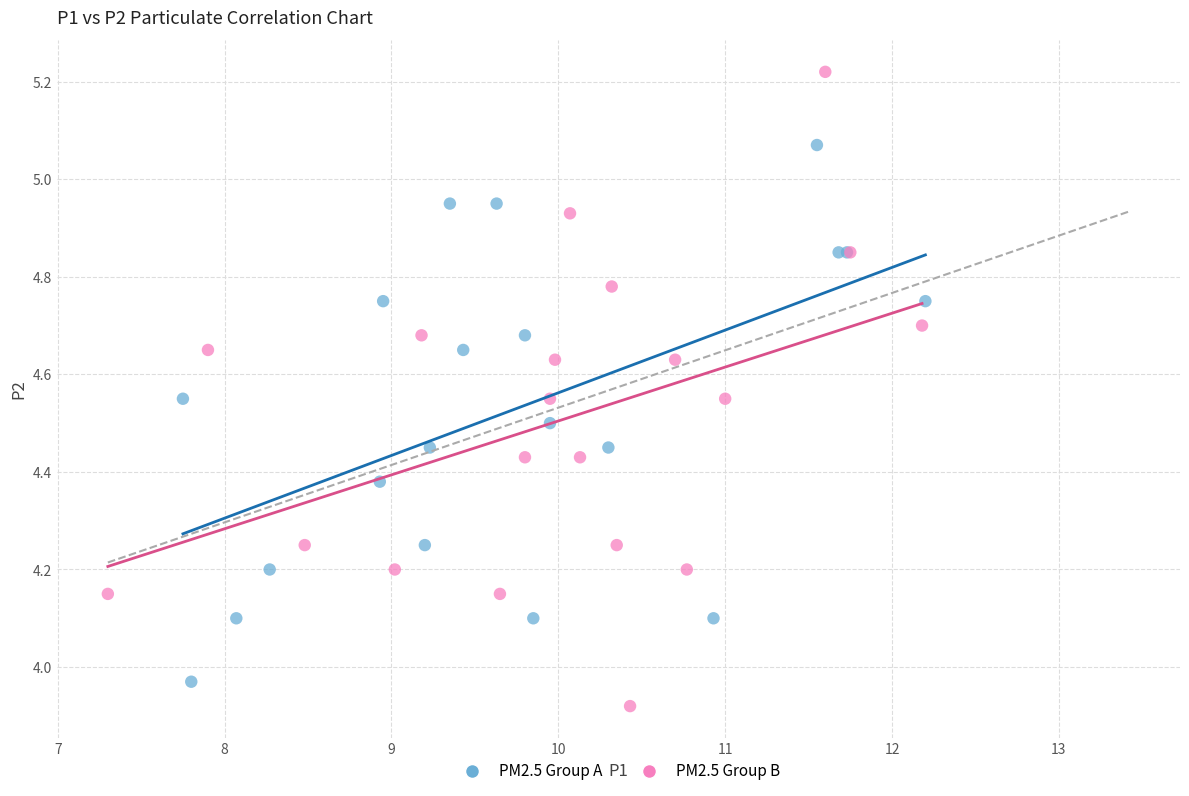

What are all the series names shown in the legend?

PM2.5 Group A, PM2.5 Group B